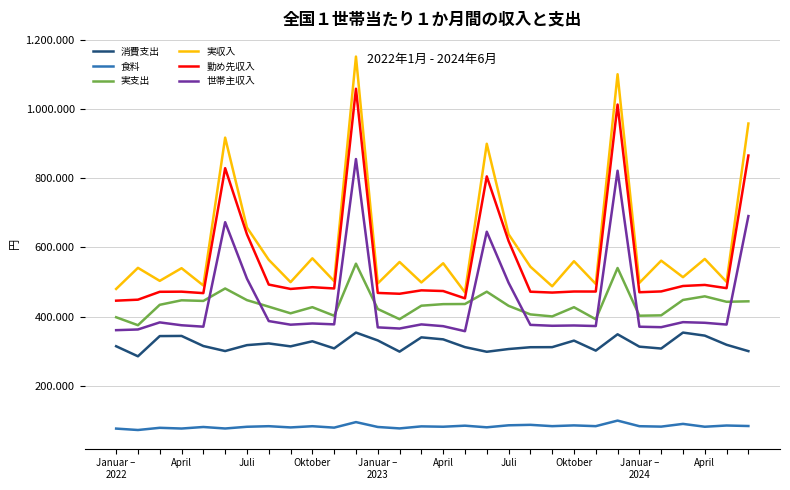

Which series has the largest total across all categories?

実収入